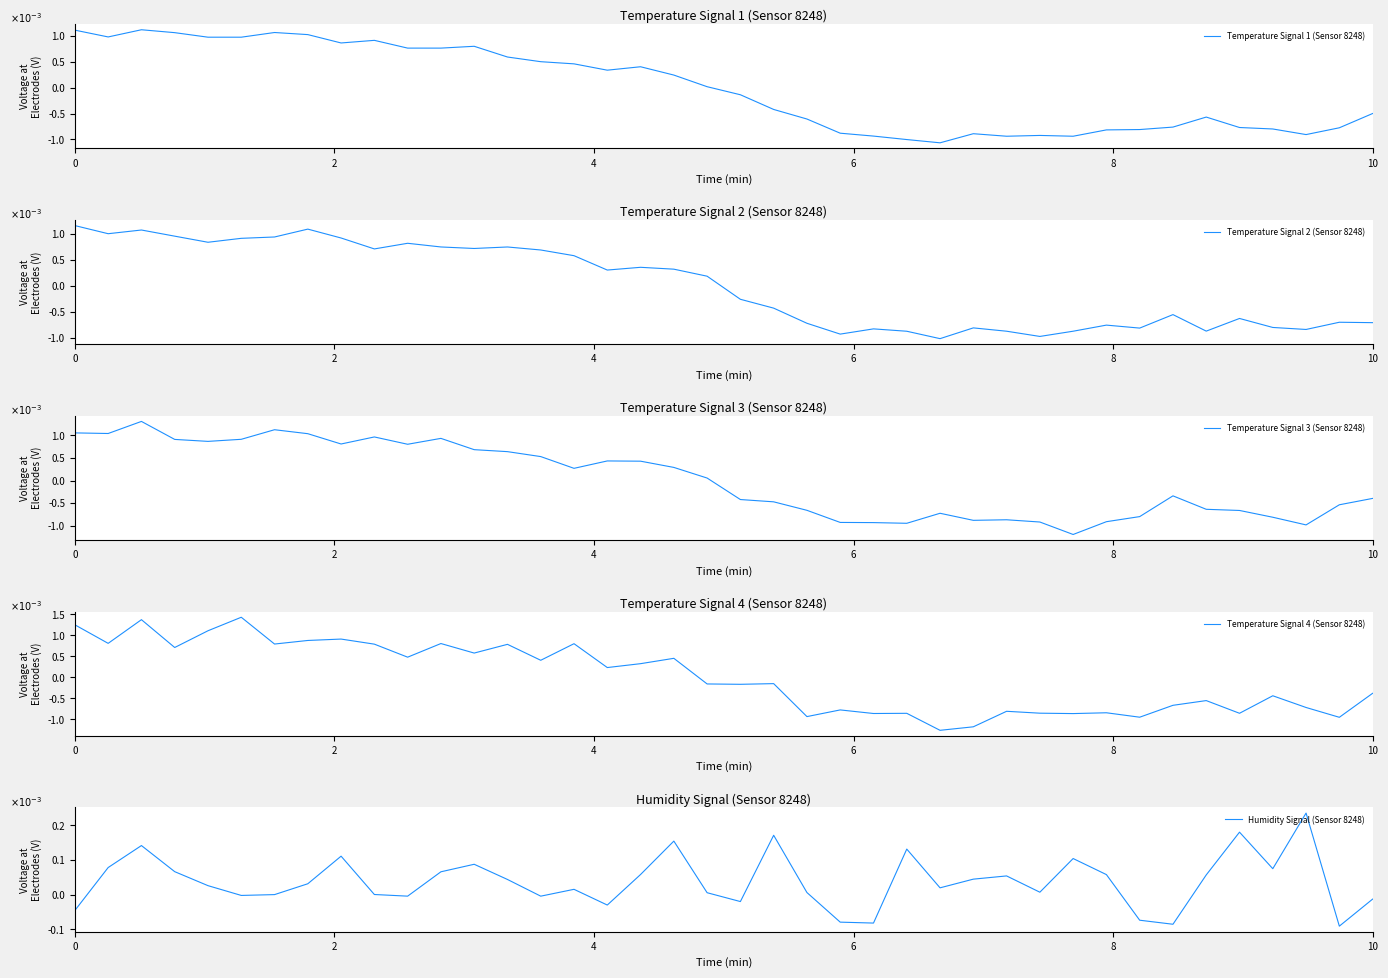

True or false: Humidity Signal (Sensor 8248) and Temperature Signal 4 (Sensor 8248) cross at least once.

True